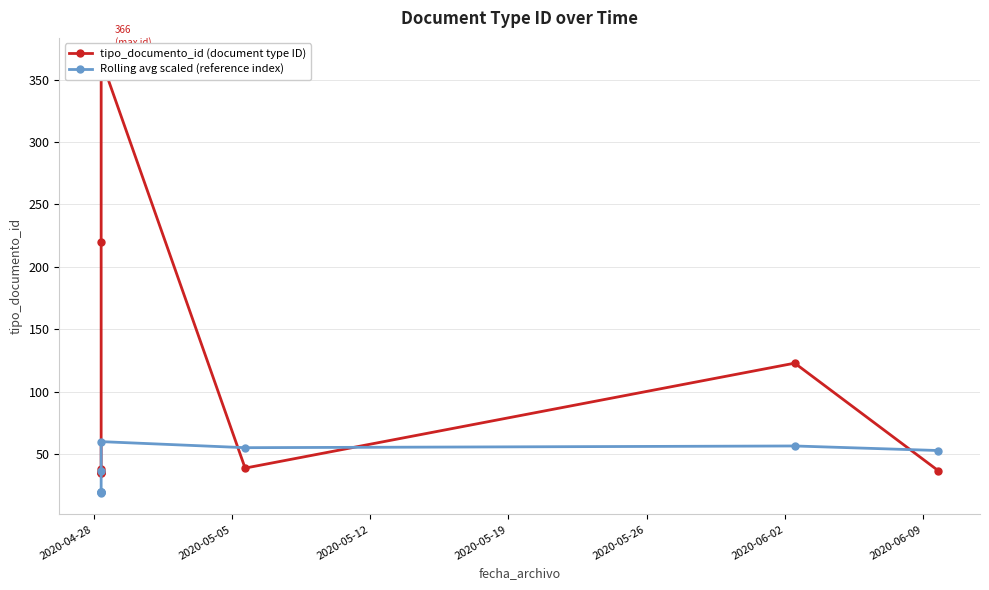

What is the highest value of the Rolling avg scaled (reference index) series?

60.2